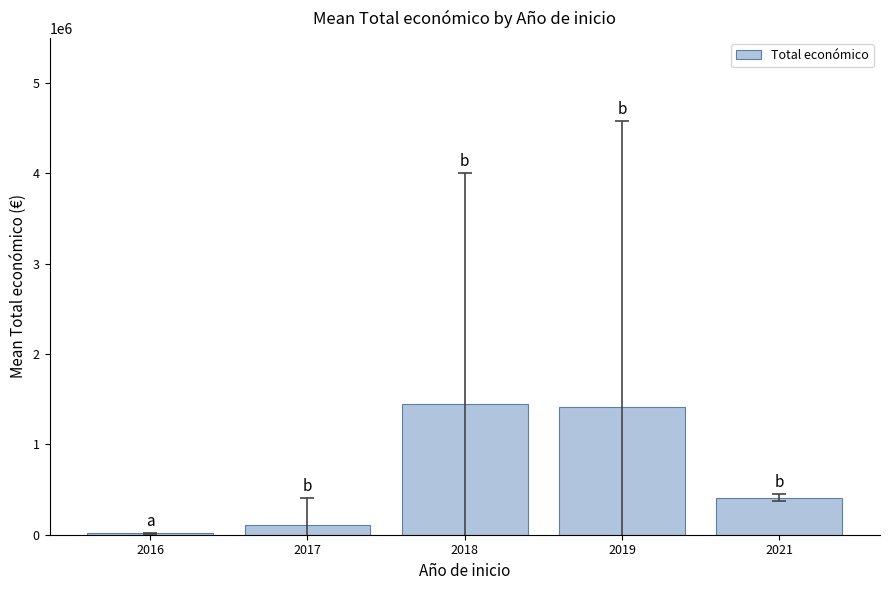

Are the bars horizontal?

No